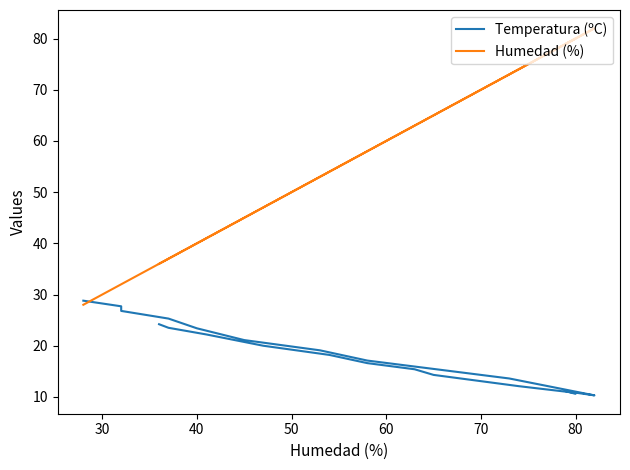

After their last crossing, which series has the higher values: Temperatura (ºC) or Humedad (%)?

Humedad (%)